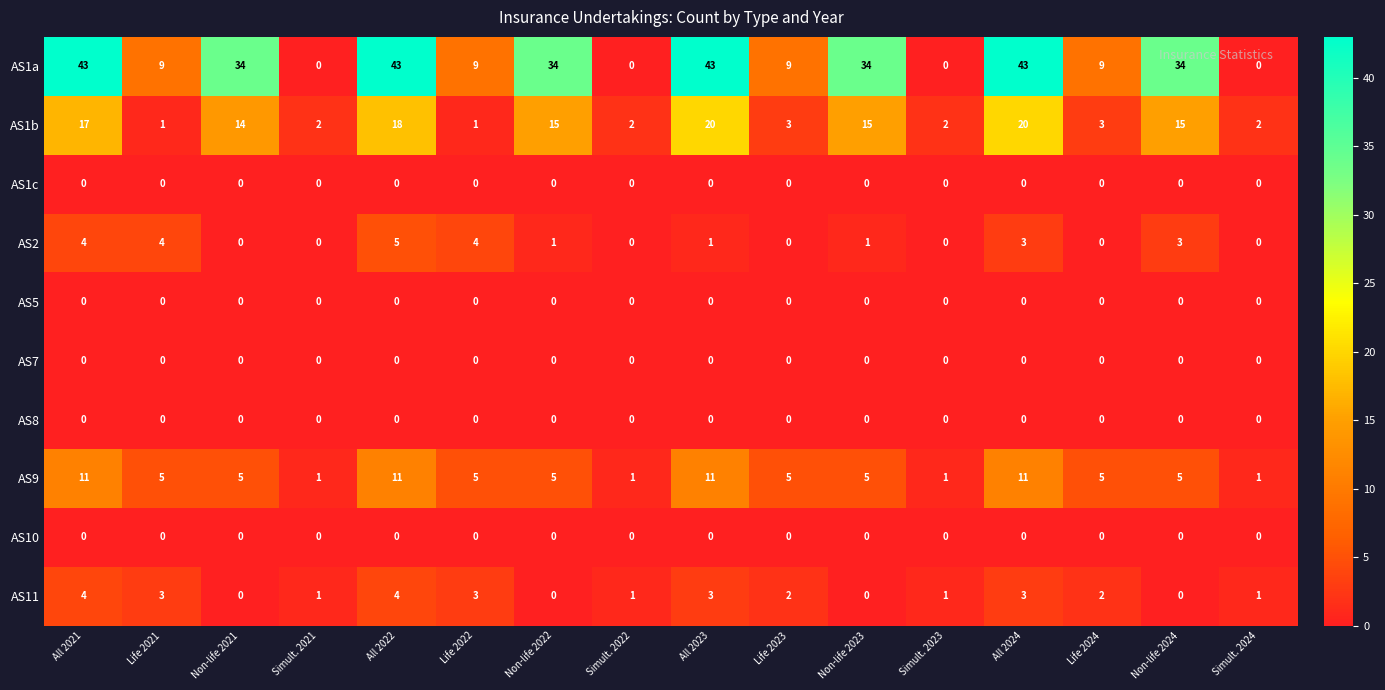

Count the AS9 values in the range 5 to 11.

12